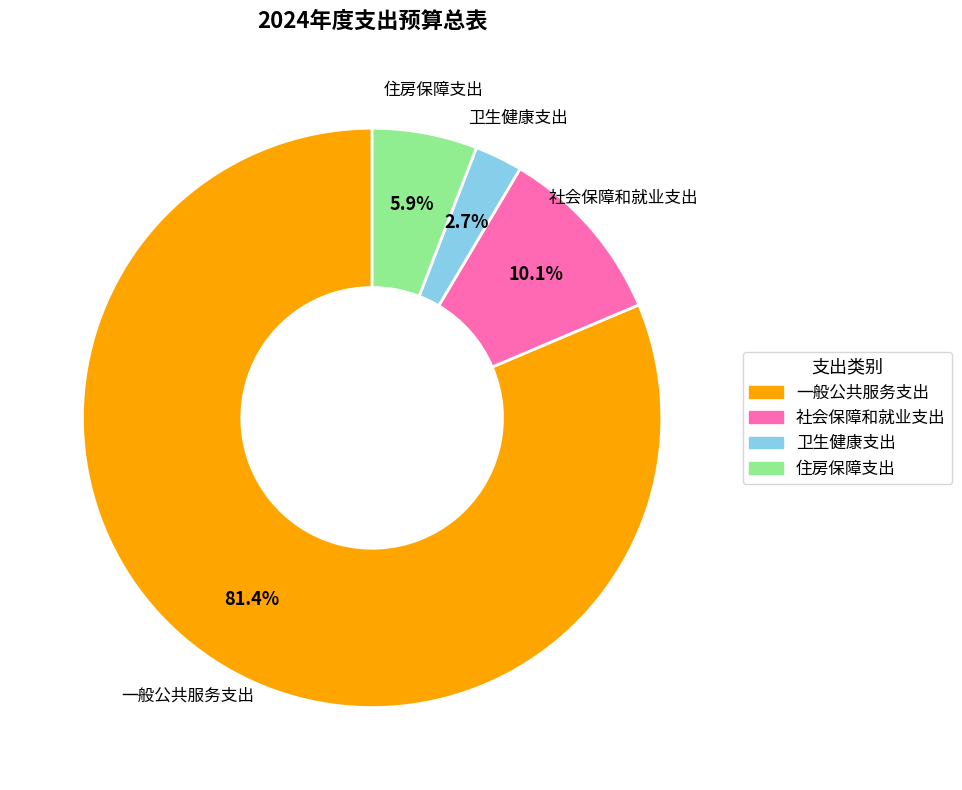

Between 卫生健康支出 and 社会保障和就业支出, which is larger?

社会保障和就业支出